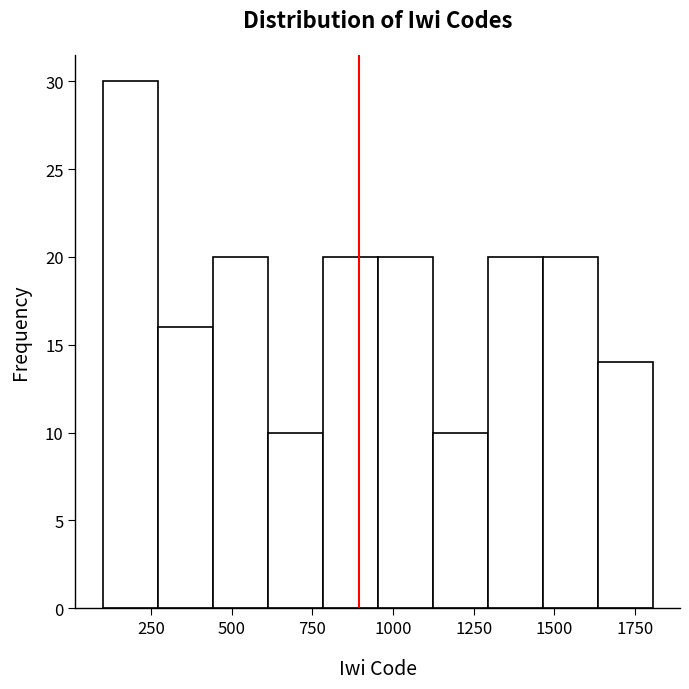

Read against the x-axis, roughly where is the centre of the tallest bar?

200